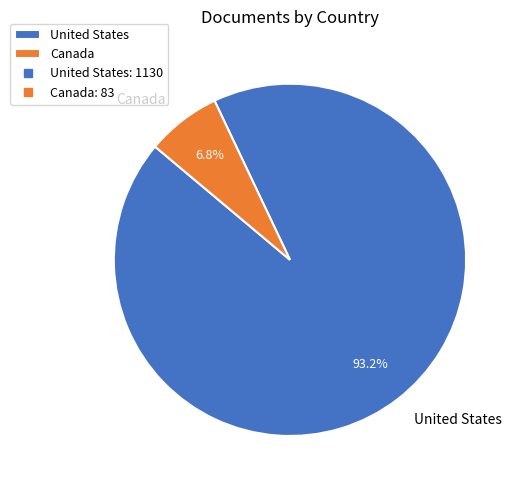

Is it true that United States is 99% of the pie?

False